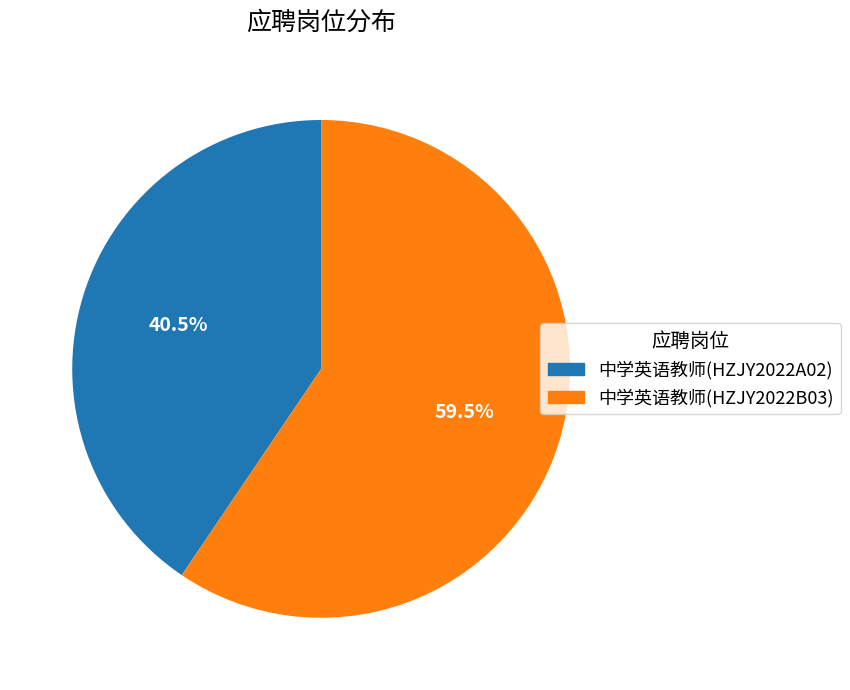

Which has a higher value, 中学英语教师(HZJY2022B03) or 中学英语教师(HZJY2022A02)?

中学英语教师(HZJY2022B03)